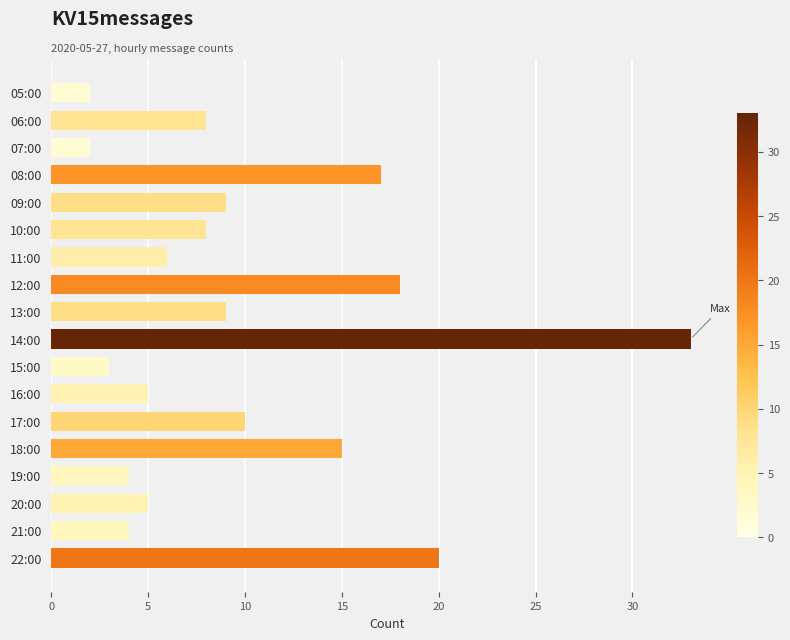

What is the label of the 12th bar from the bottom?

11:00